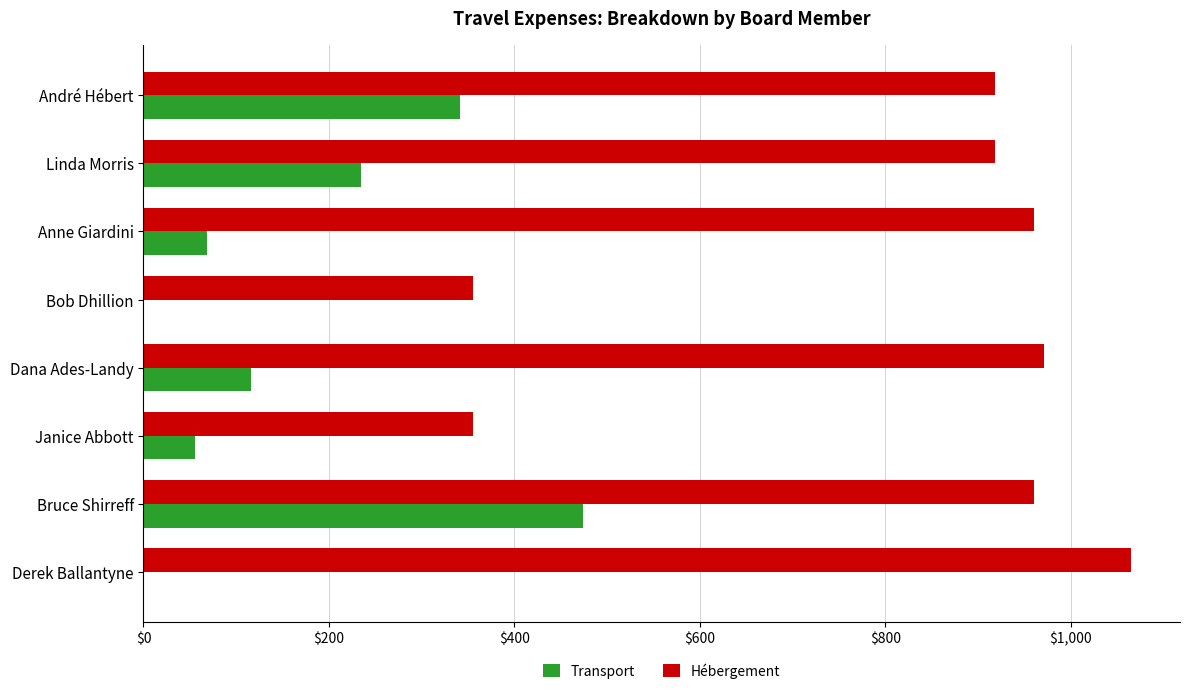

Between Janice Abbott and Linda Morris, which series saw the biggest shift?

Hébergement